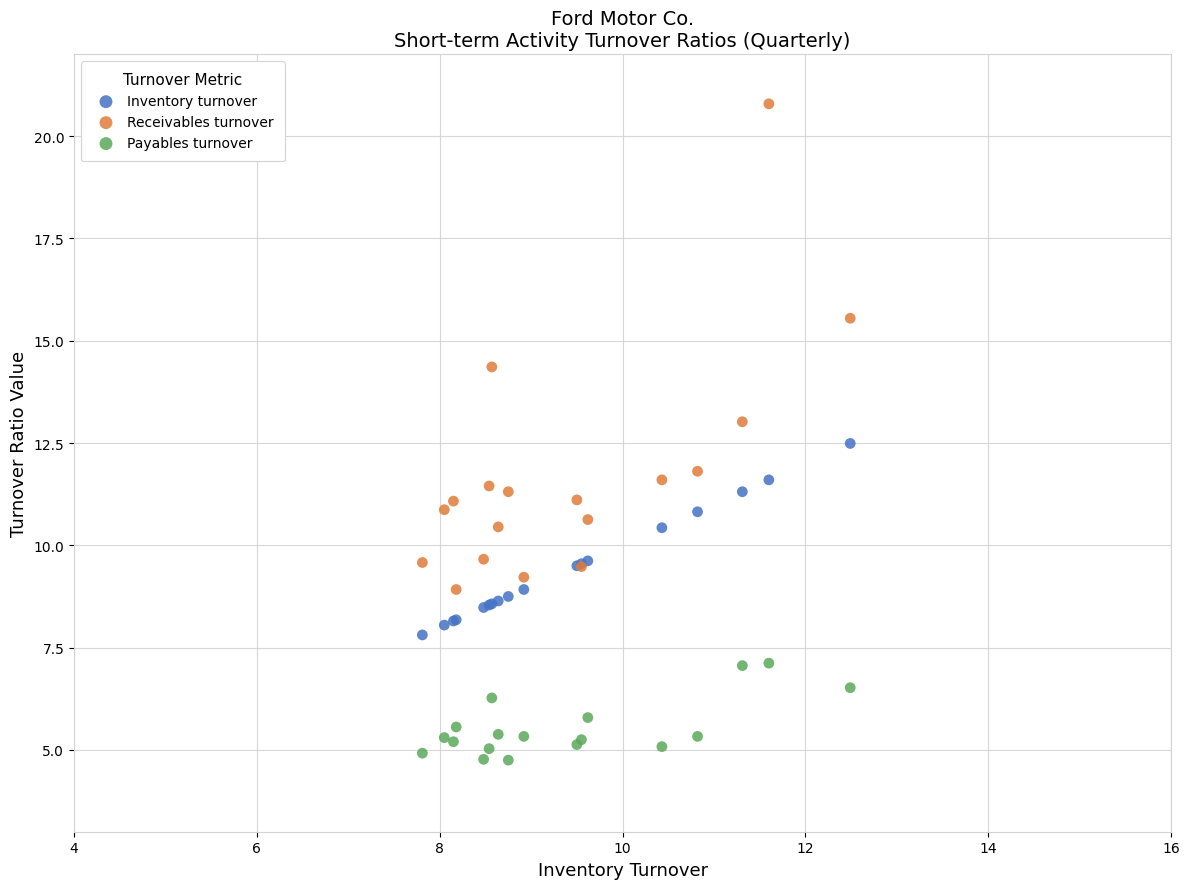

Which series has the widest spread of Y values?

Receivables turnover